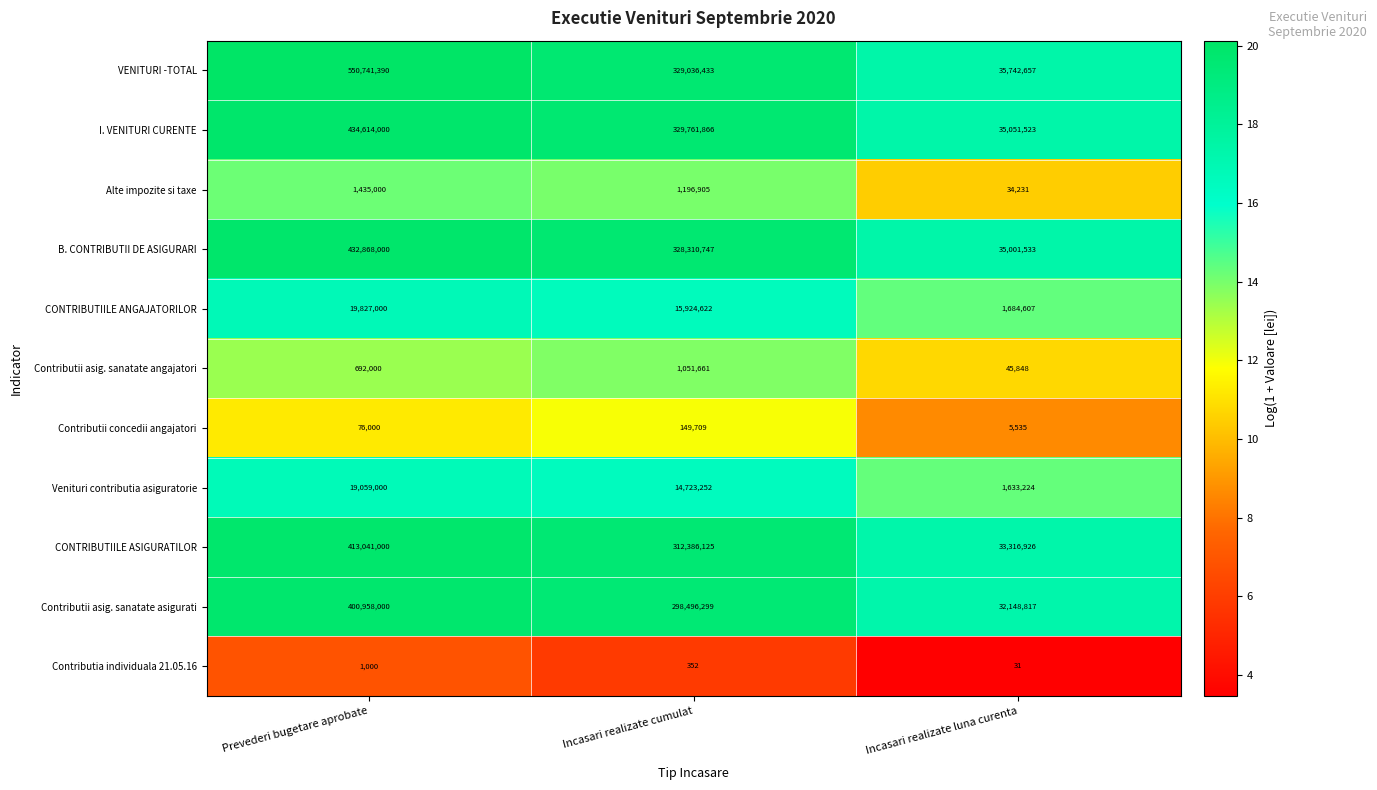

Which series has the largest range (max minus min)?

VENITURI -TOTAL